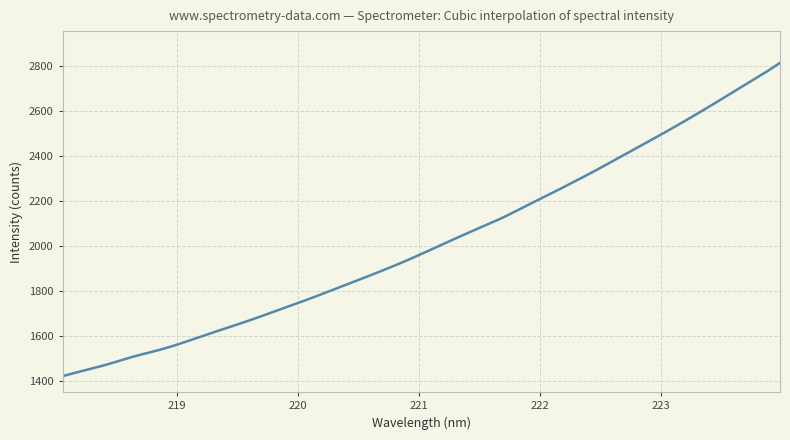

What is the smallest value displayed?

1423.2